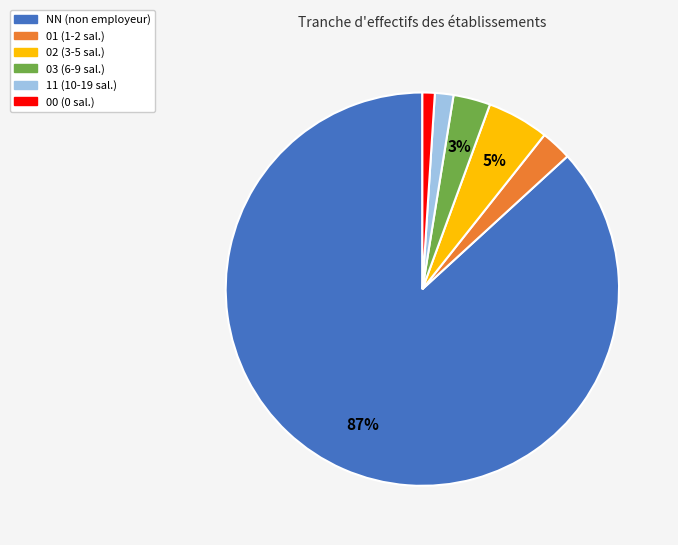

What percentage is the 01 slice, to the nearest percent?

3%